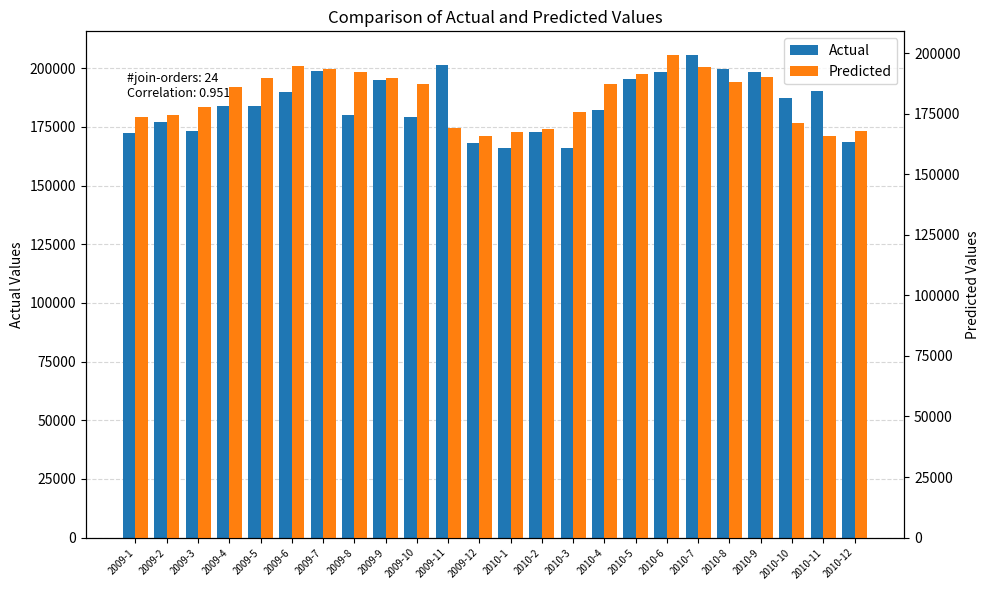

What is the maximum value for Actual?

205421.0